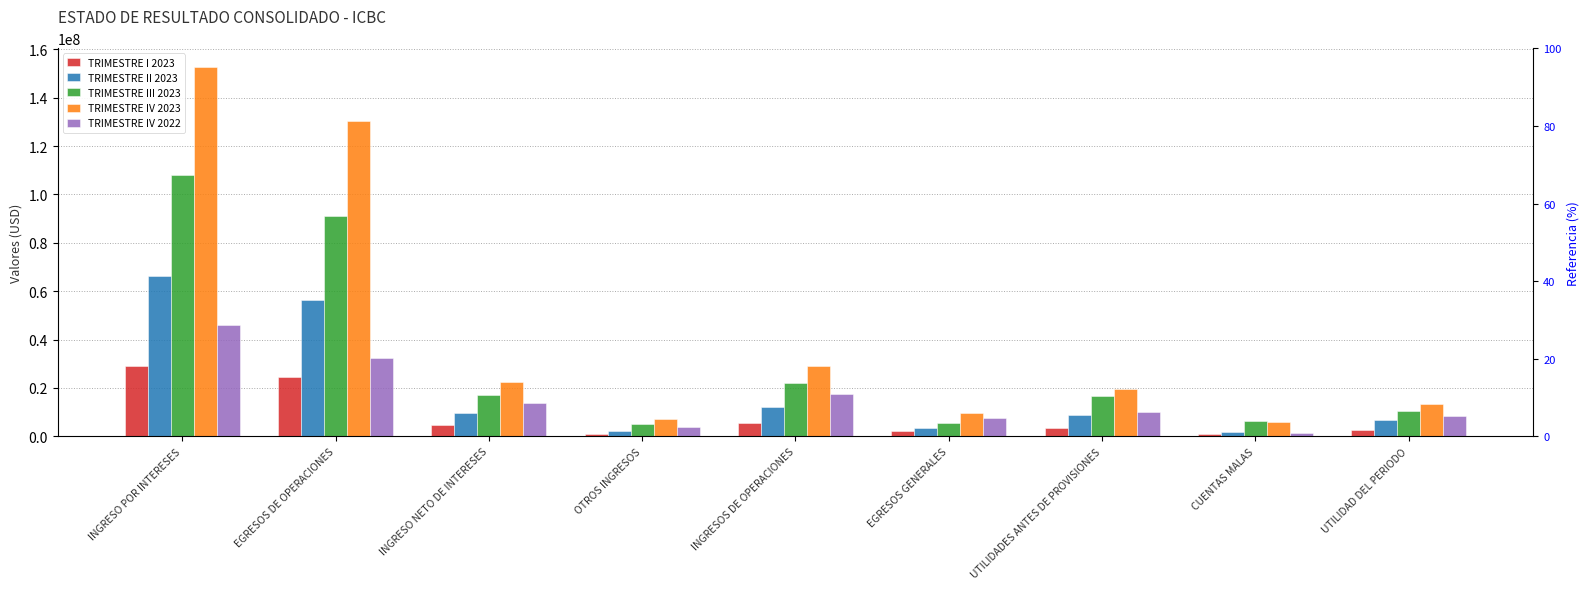

Which category has the lowest value across all series?

CUENTAS MALAS